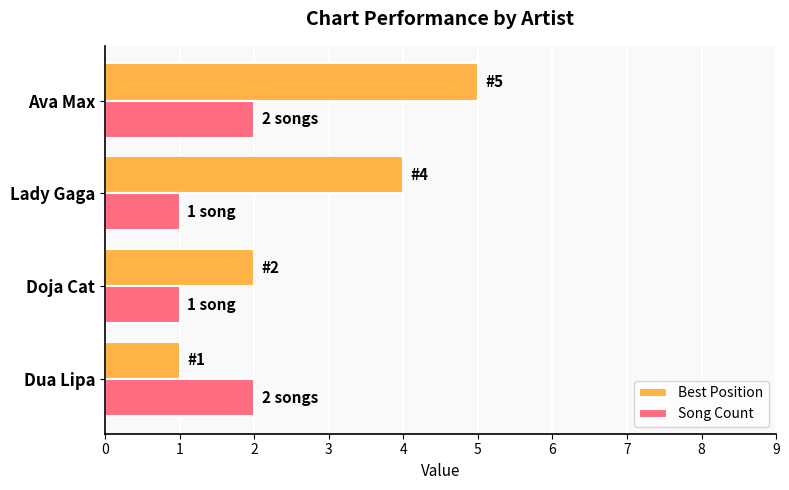

Which series has the widest spread of values?

Best Position